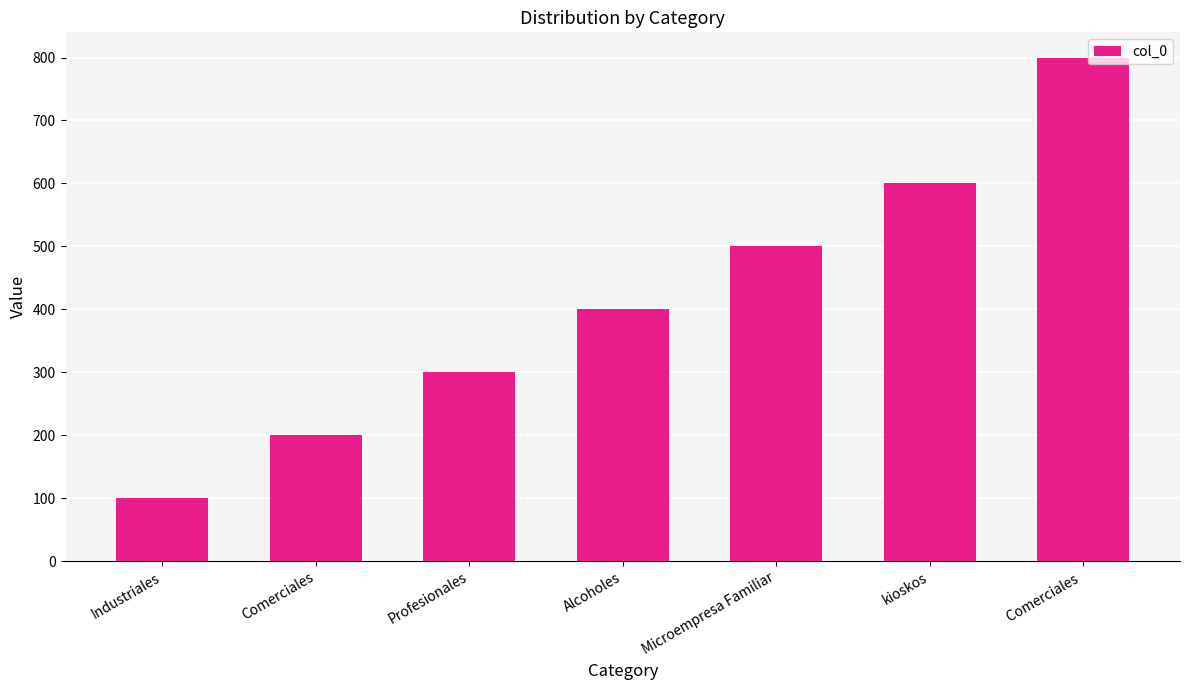

What position from the left is kioskos?

6